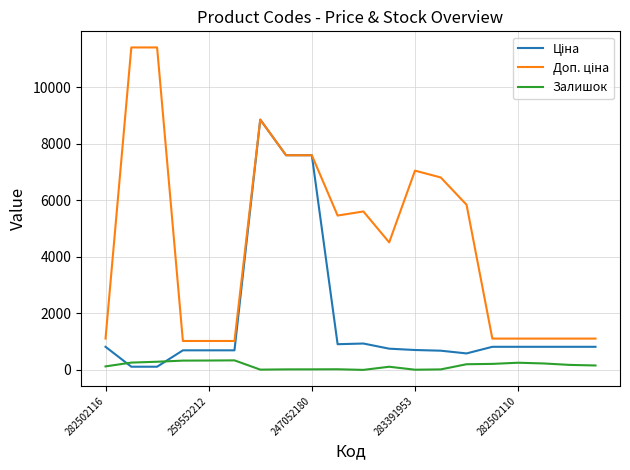

What is the maximum value shown in the chart?

11410.0